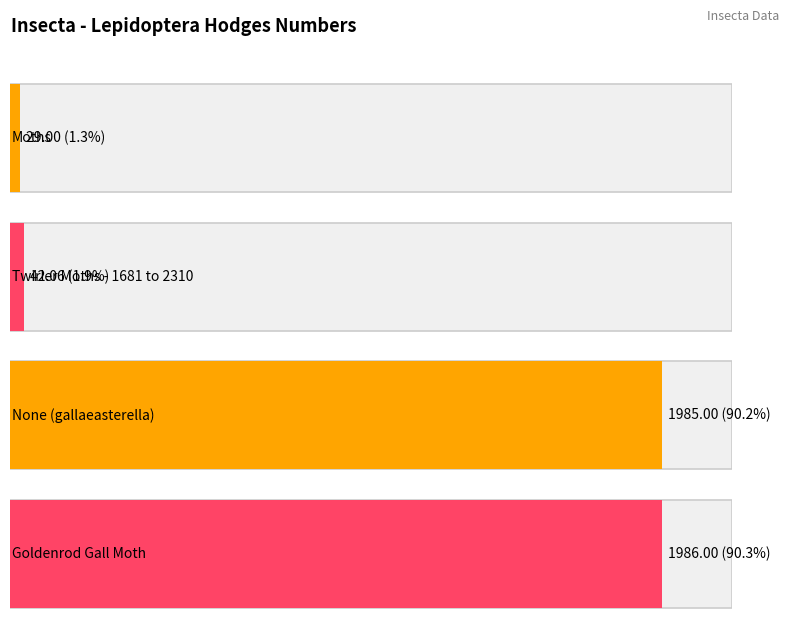

What is the sum of the values at None (gallaeasterella) and Twirler Moths - 1681 to 2310?

2027.1